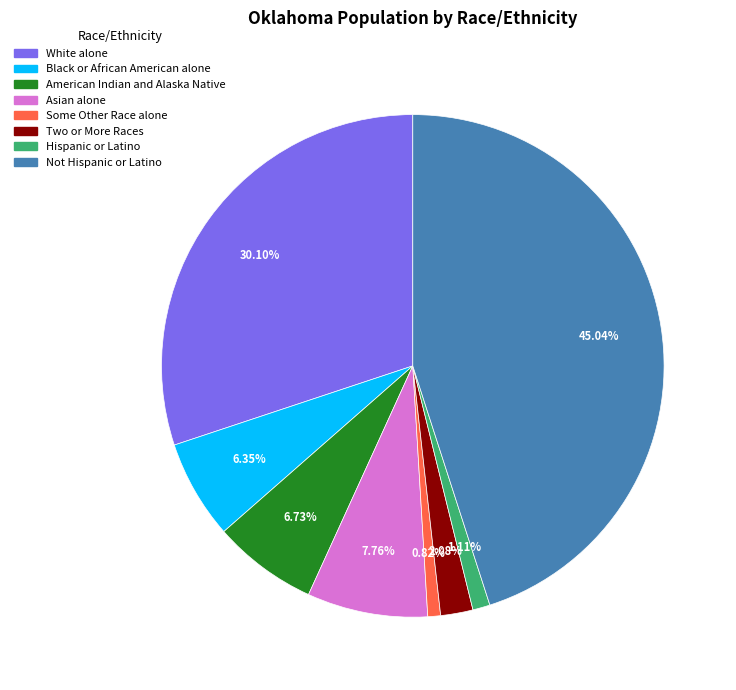

What percentage is the Not Hispanic or Latino slice, to the nearest percent?

45%